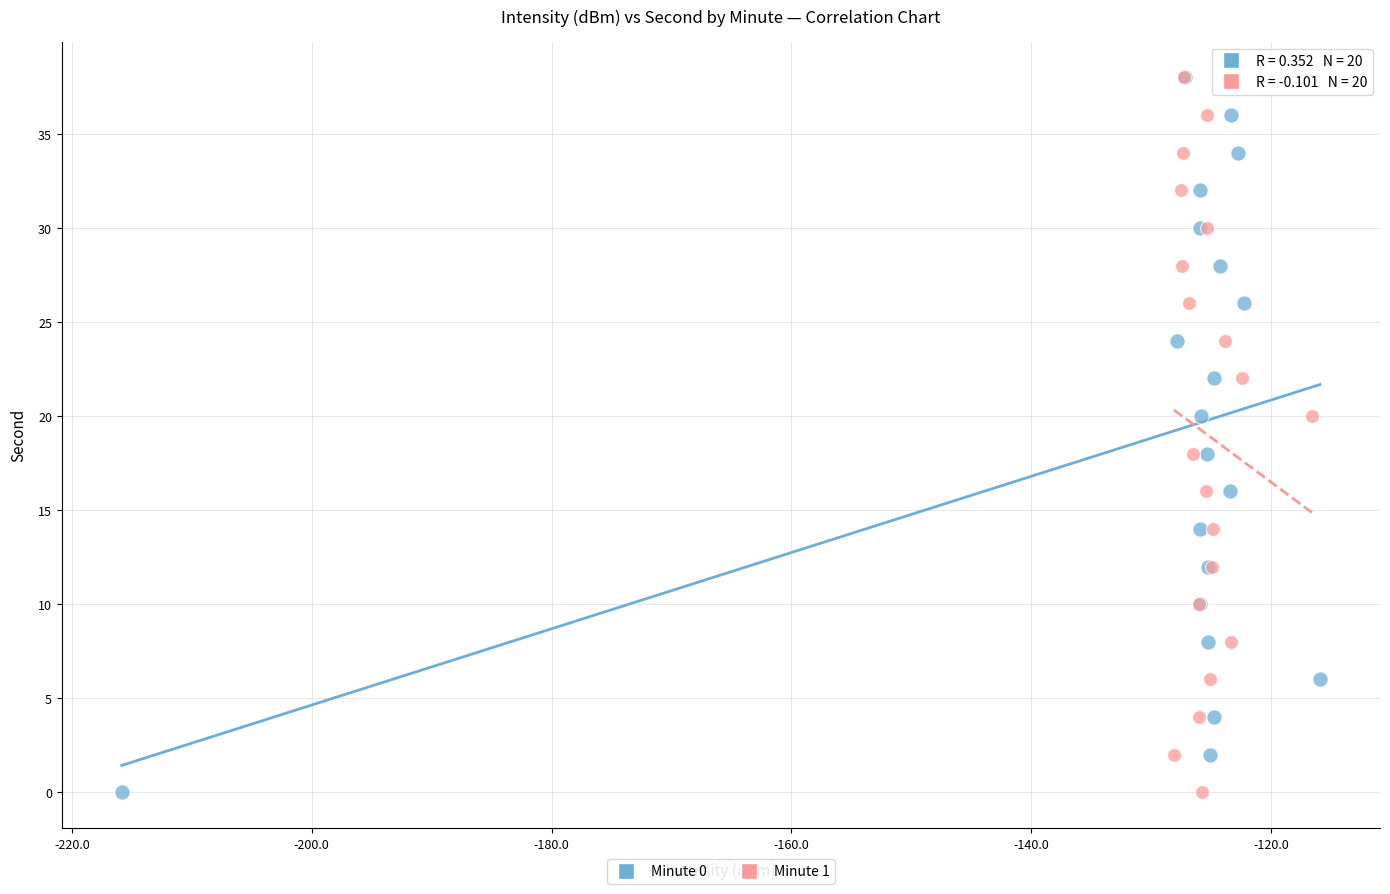

What are all the series names shown in the legend?

Minute 0, Minute 1